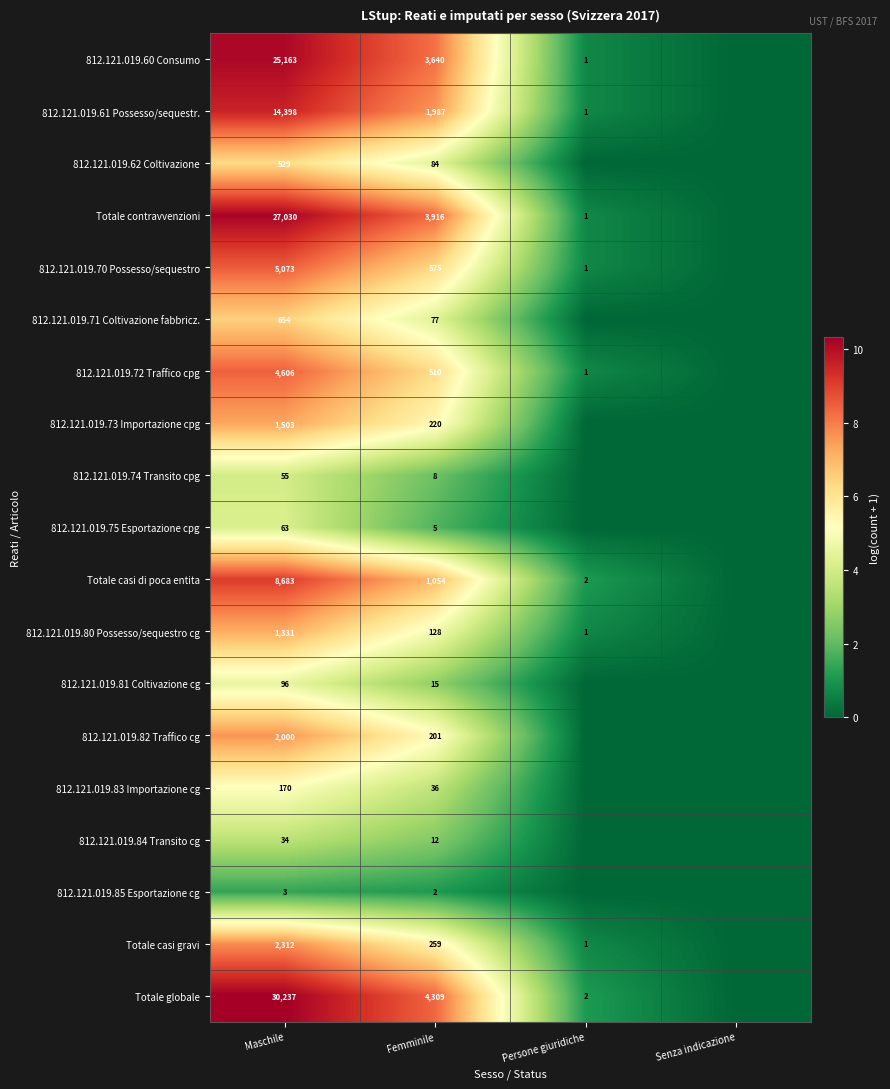

The value of 812.121.019.61 Possesso/sequestr. at Maschile is 6153. True or false?

False